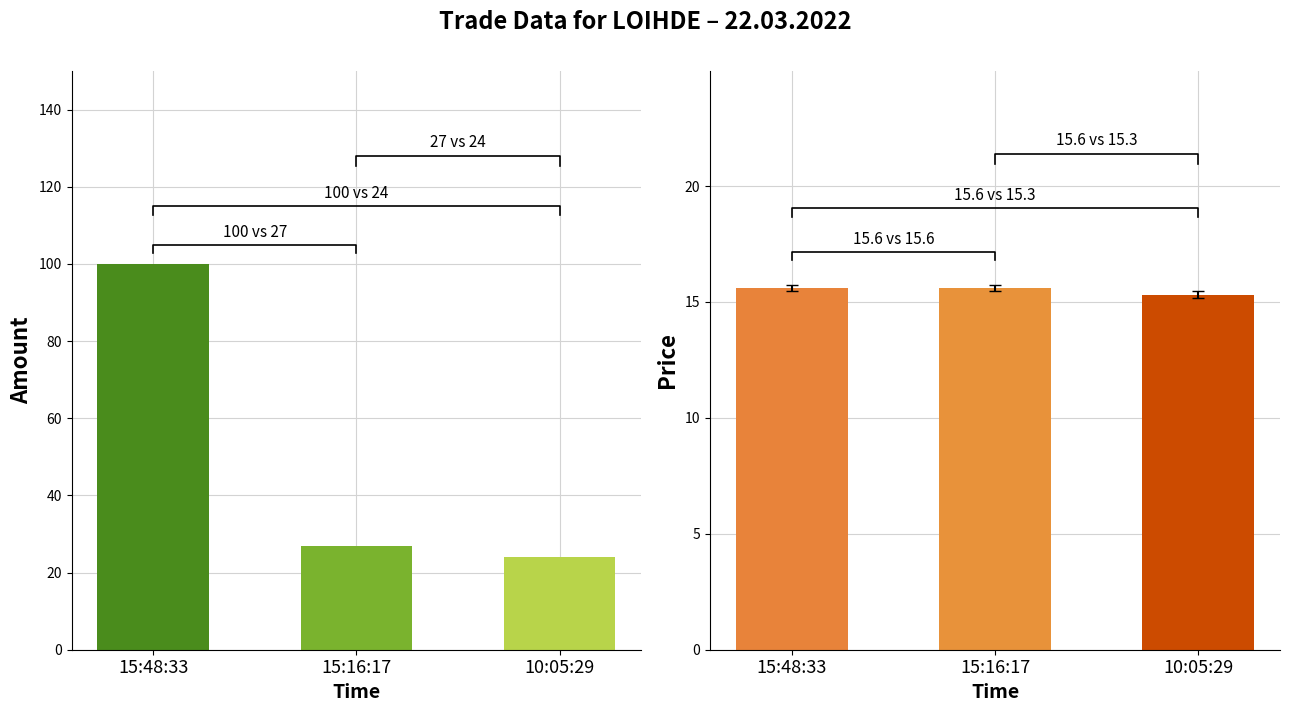

List the labels in order of Price value, largest first.

15:48:33, 15:16:17, 10:05:29